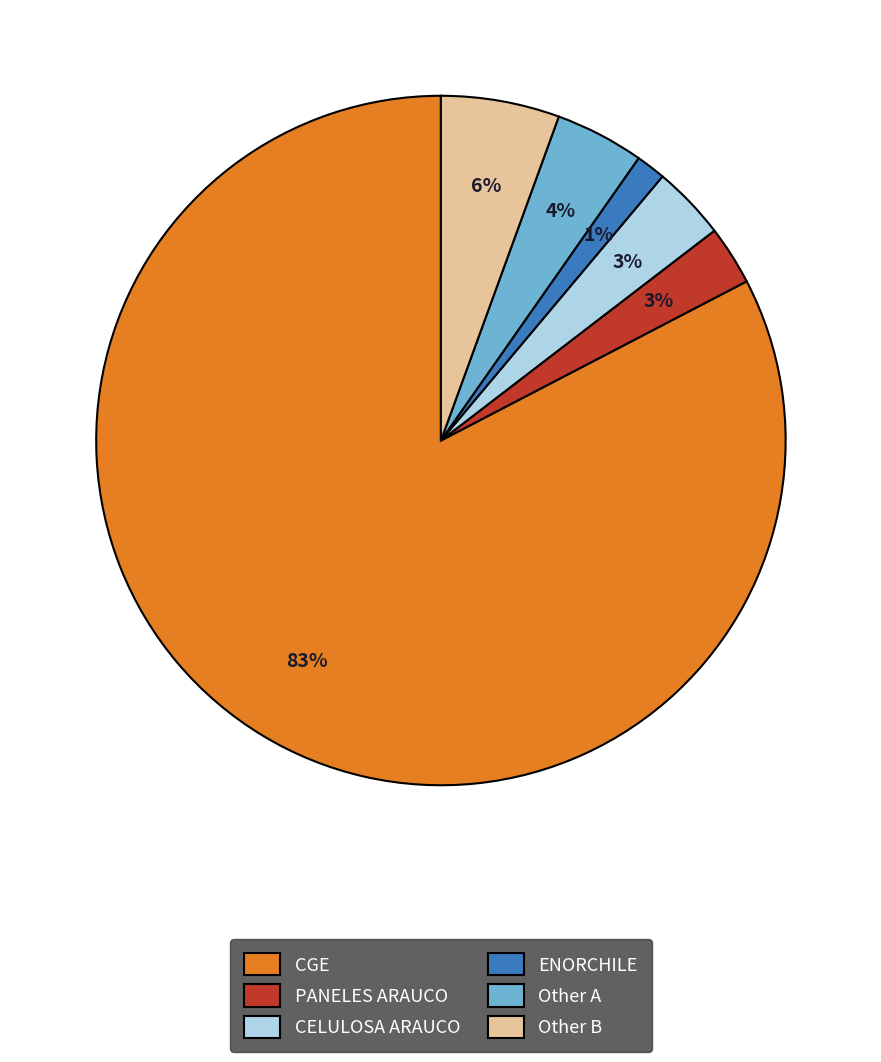

Does any single category account for the majority?

Yes